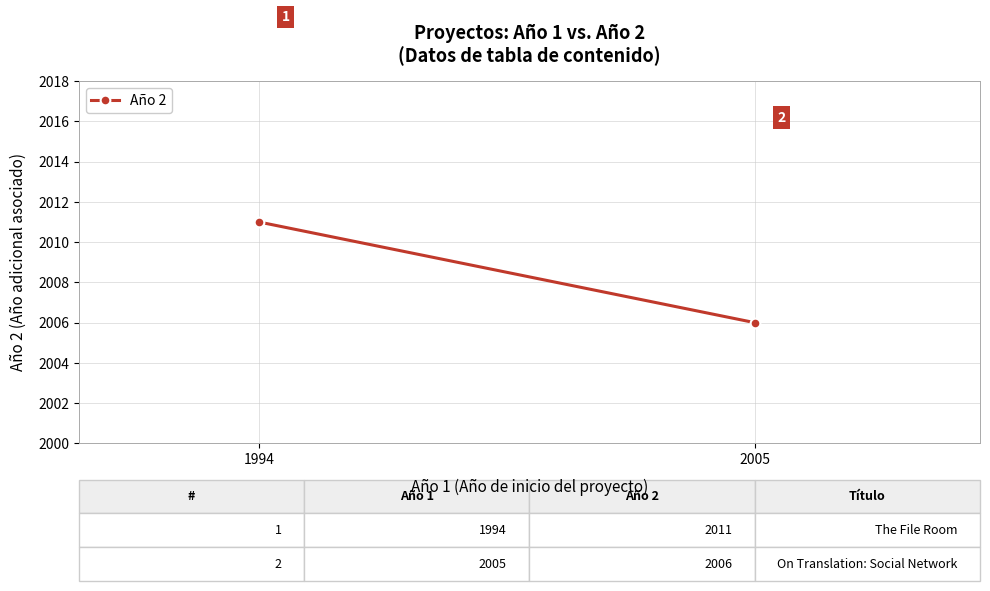

What is the sum of the values at 2005 and 1994?

4017